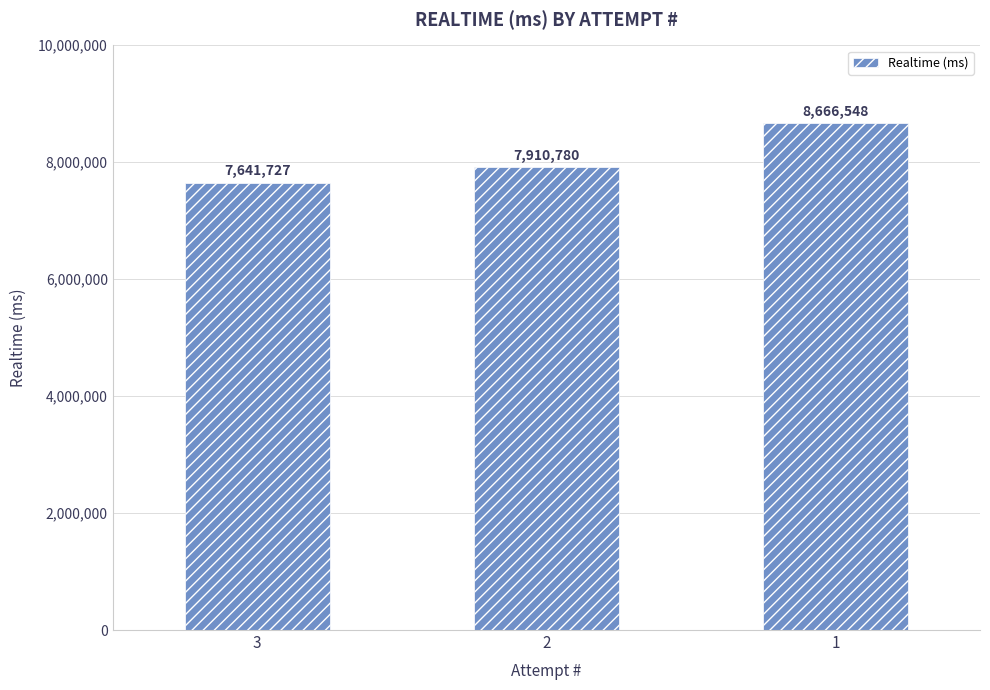

Reading right to left, list all the values displayed in this chart.

1=8666548	2=7910780	3=7641727